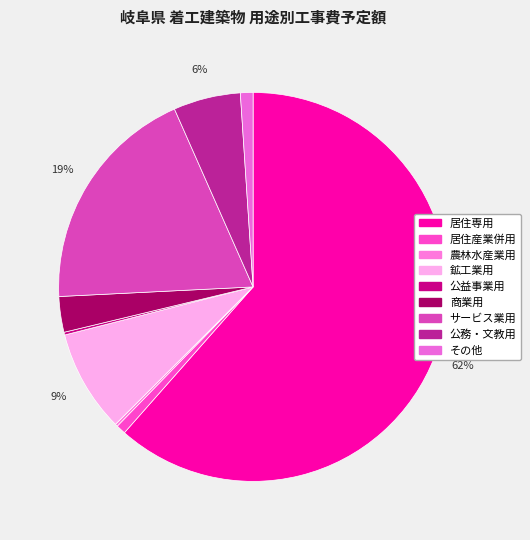

To the nearest percent, what percentage of the pie is 居住産業併用?

1%